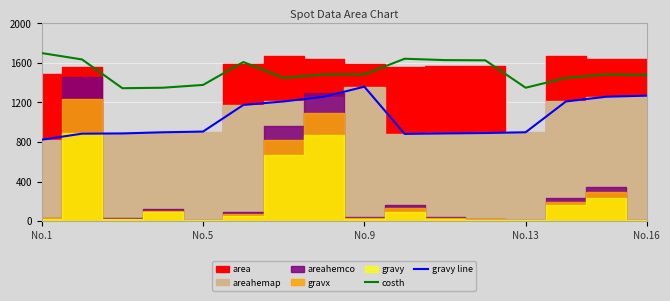

Which category has the lowest value in the gravy line series?

No.1